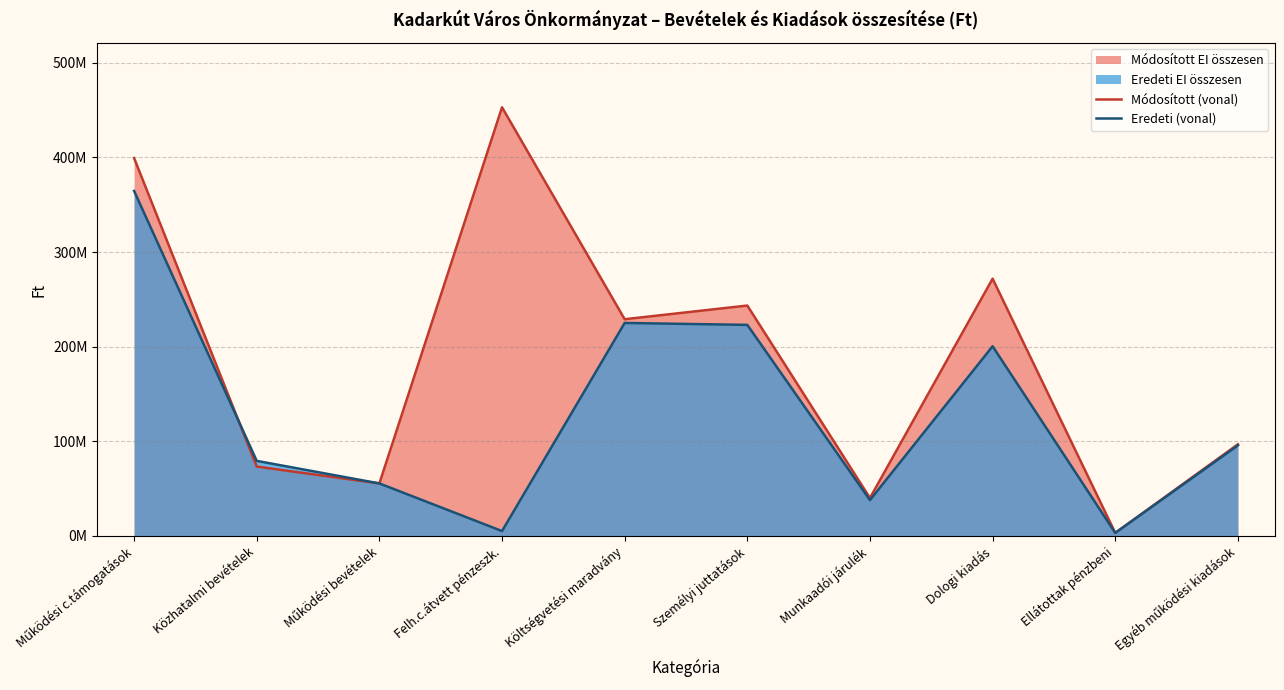

True or false: Eredeti (vonal) and Módosított (vonal) cross at least once.

True